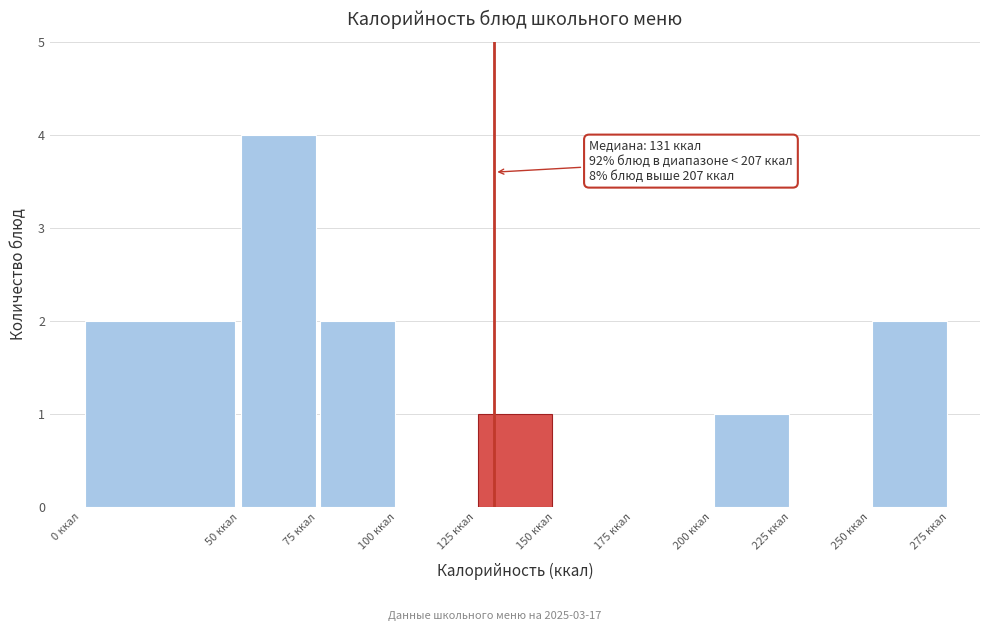

Which range on the x-axis has the tallest bar?

50 to 75